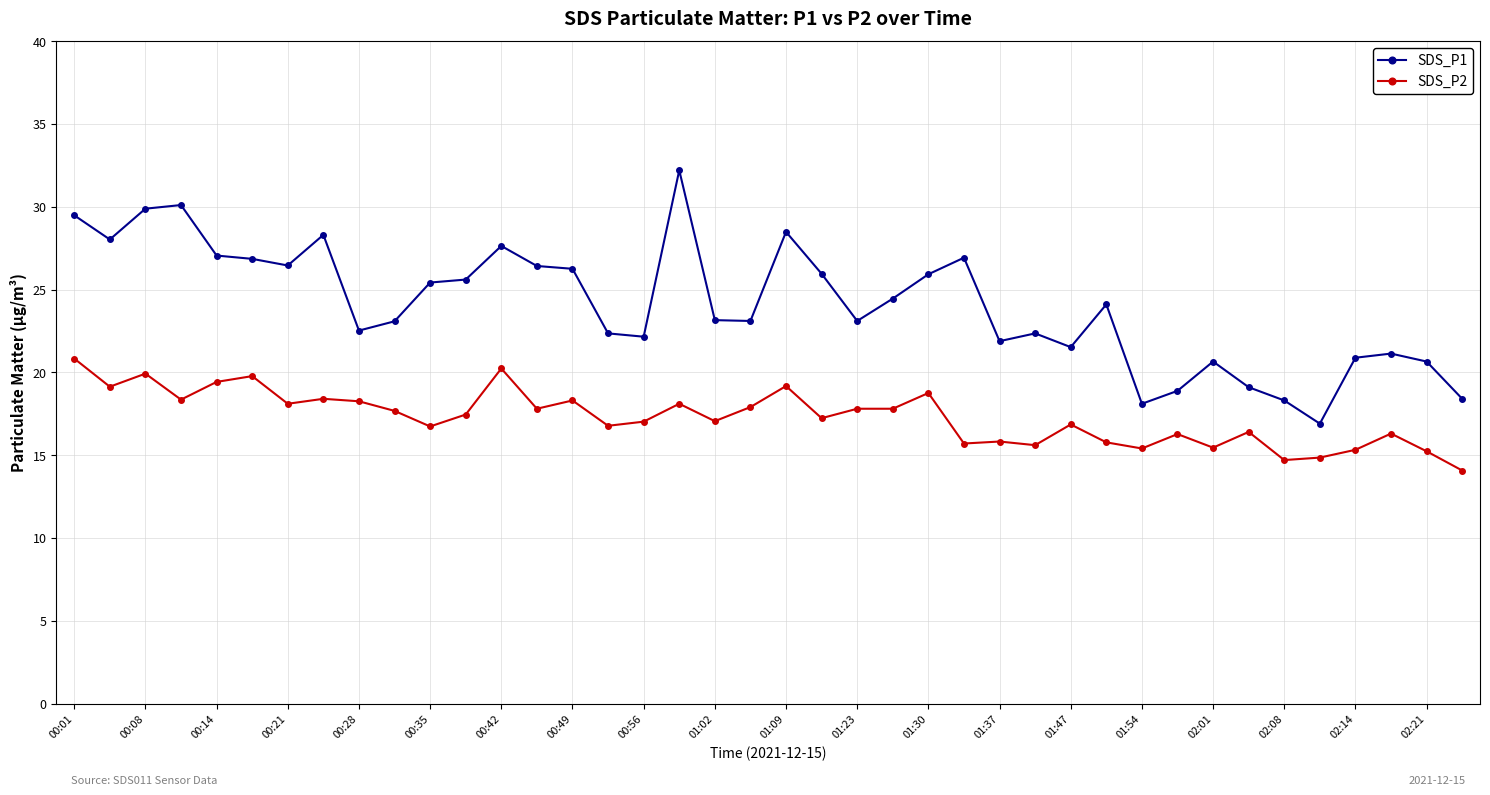

What is the difference between the maximum and minimum values in the SDS_P2 series?

6.8